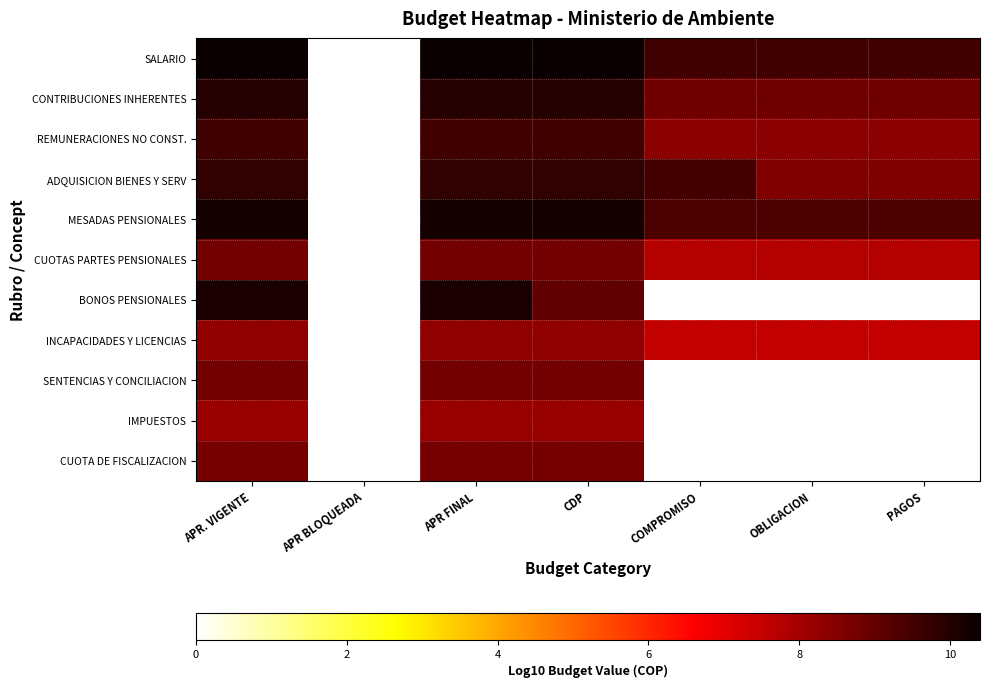

How many series are shown in this chart?

11